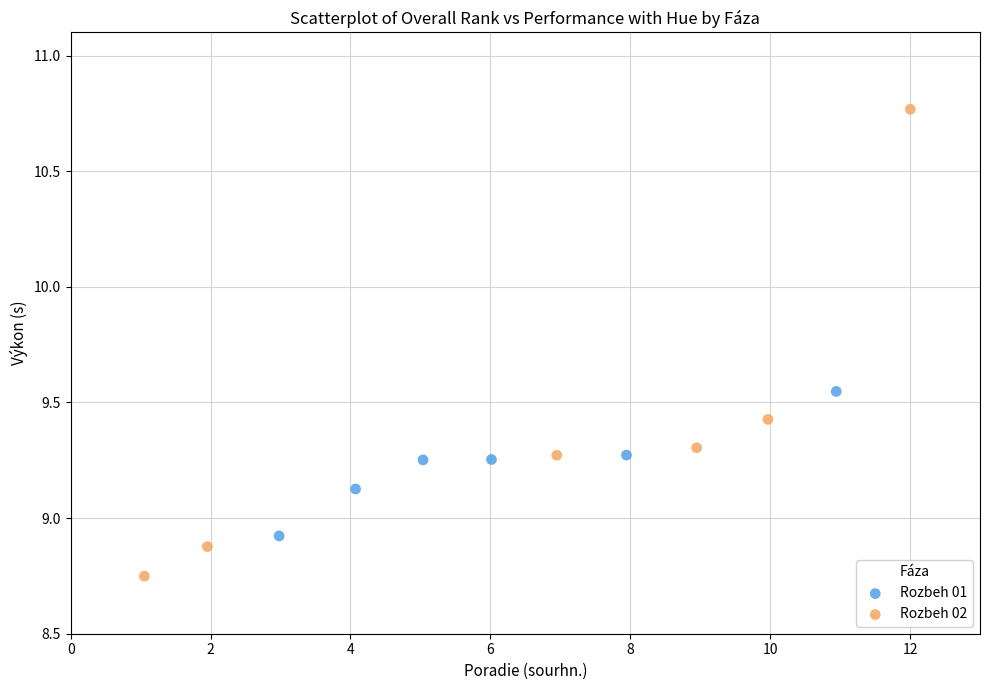

Which series contains the lowest Y value?

Rozbeh 02